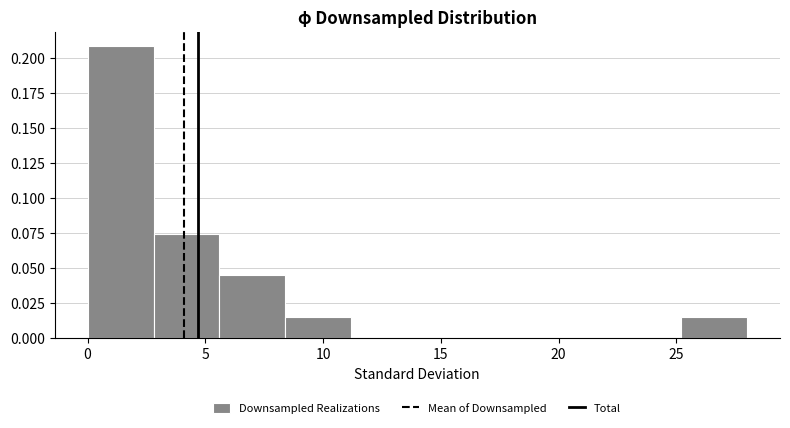

Reading left to right, transcribe this chart: for each bar, give the range it covers on the x-axis and its height. Neither the bar edges nor the heights are printed on the chart, so give them approximately, as read against the axes.

0.0 to 2.8: 0.210
2.8 to 5.6: 0.075
5.6 to 8.4: 0.045
8.4 to 11.2: 0.015
11.2 to 14.0: 0
14.0 to 16.8: 0
16.8 to 19.6: 0
19.6 to 22.4: 0
22.4 to 25.2: 0
25.2 to 28.0: 0.015